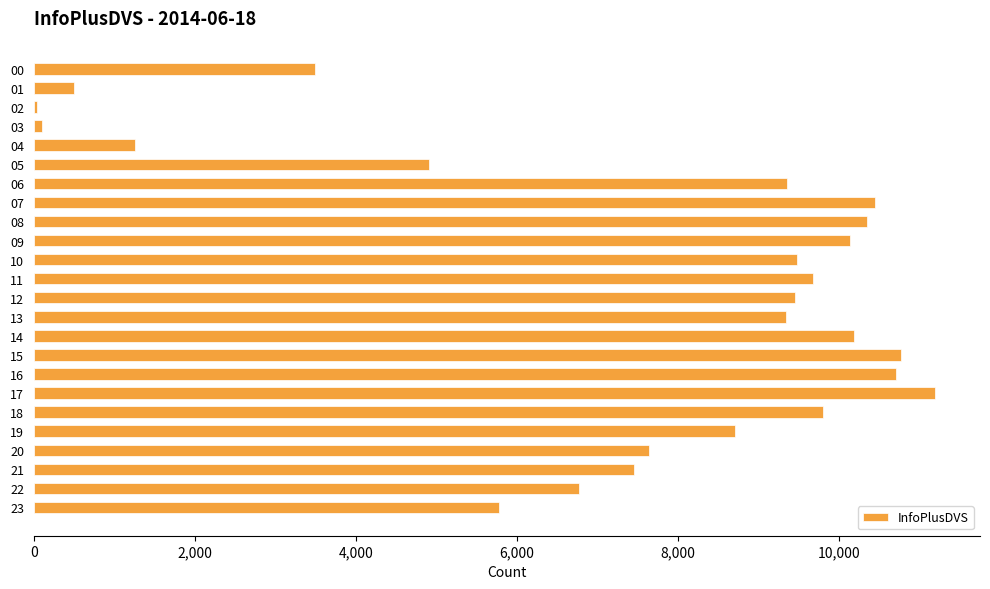

What is the average value?

7400